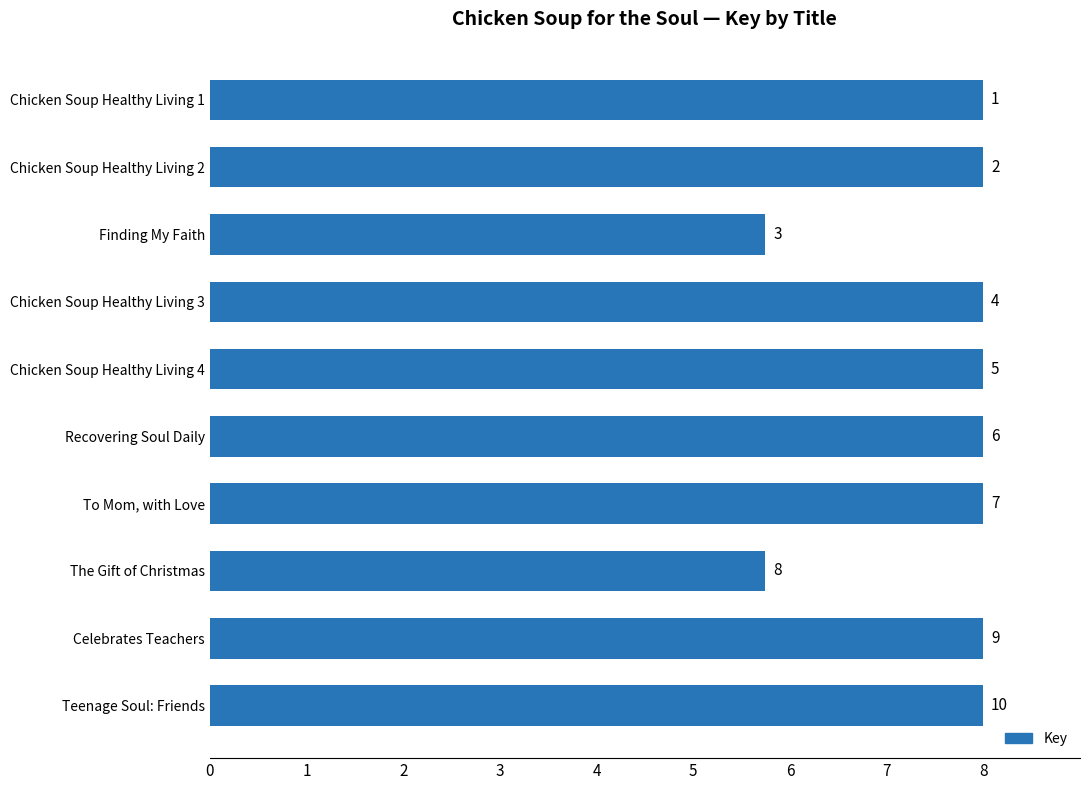

How many bars are there in total?

10